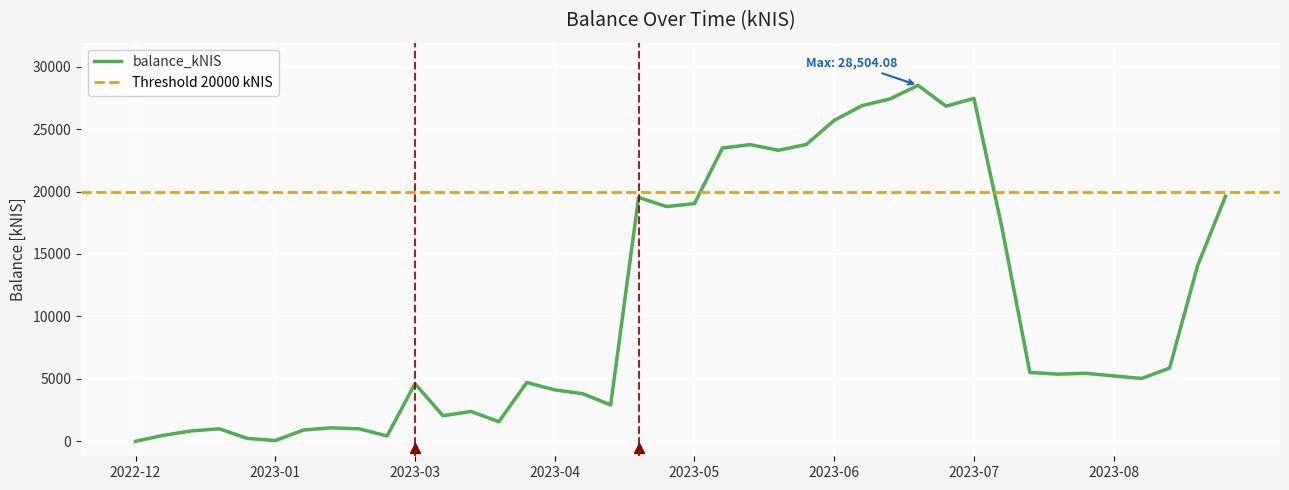

What is the sum of all values?

429955.2